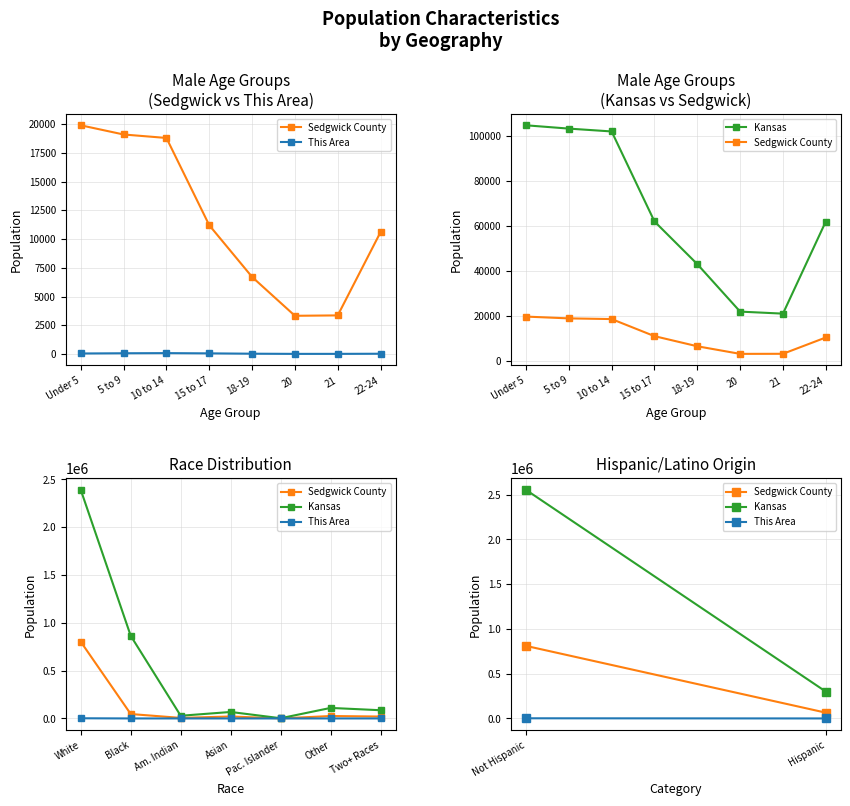

What value does the This Area series have at Hispanic?

50